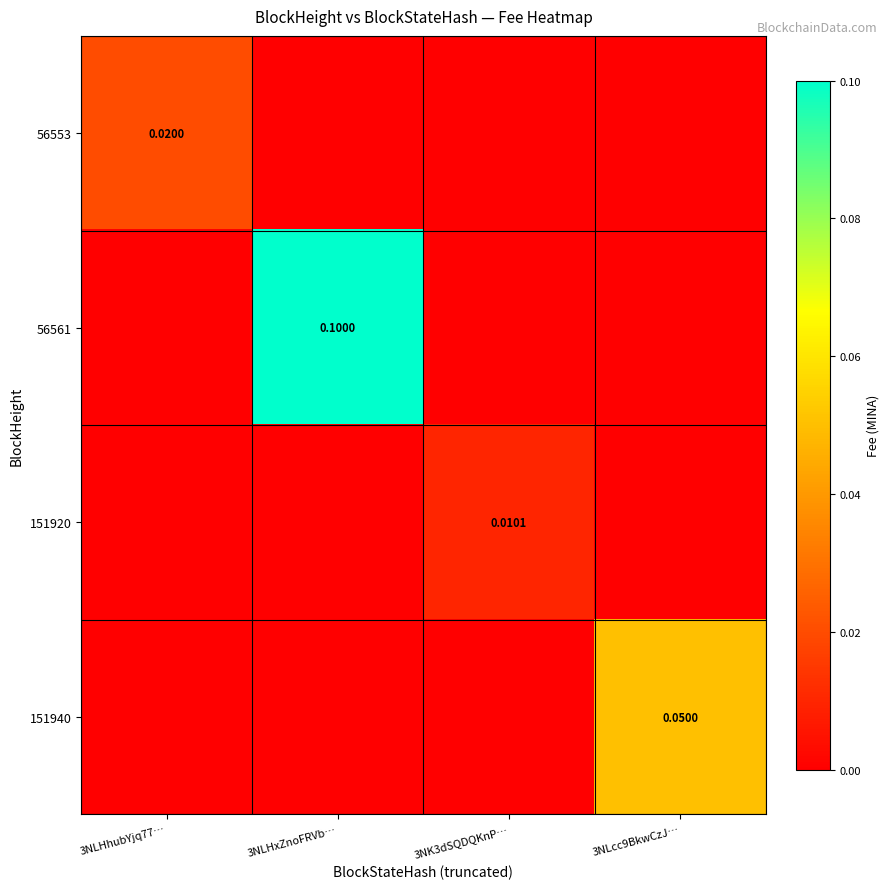

At how many categories does at least one series exceed 0?

4